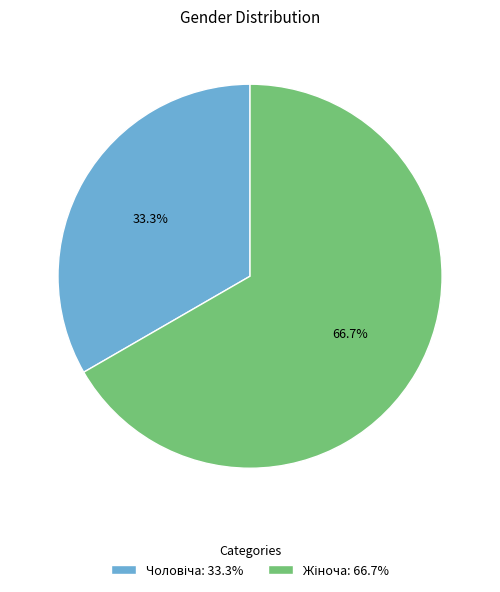

Is there any slice that represents more than half of the pie?

Yes